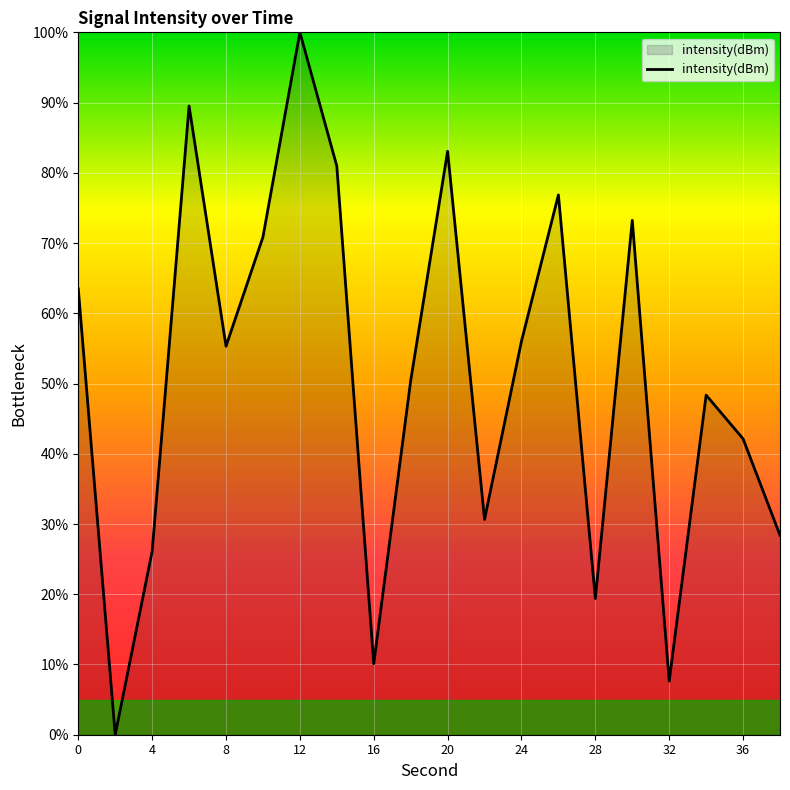

How many interior local peaks (higher than both neighbors) does the data have?

6